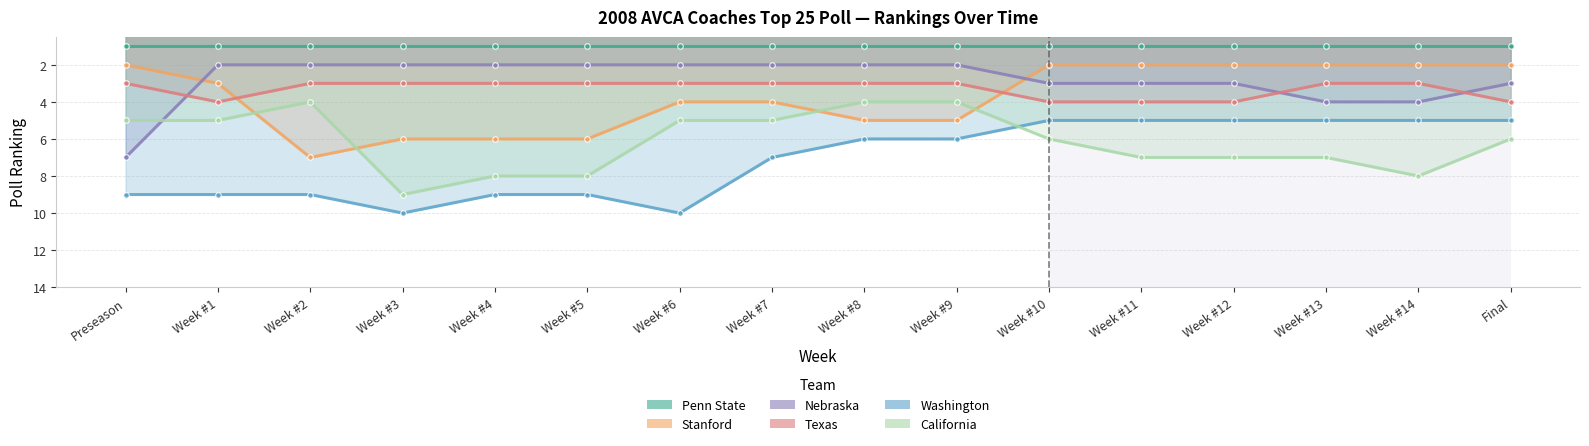

How many lines are shown in the chart?

6